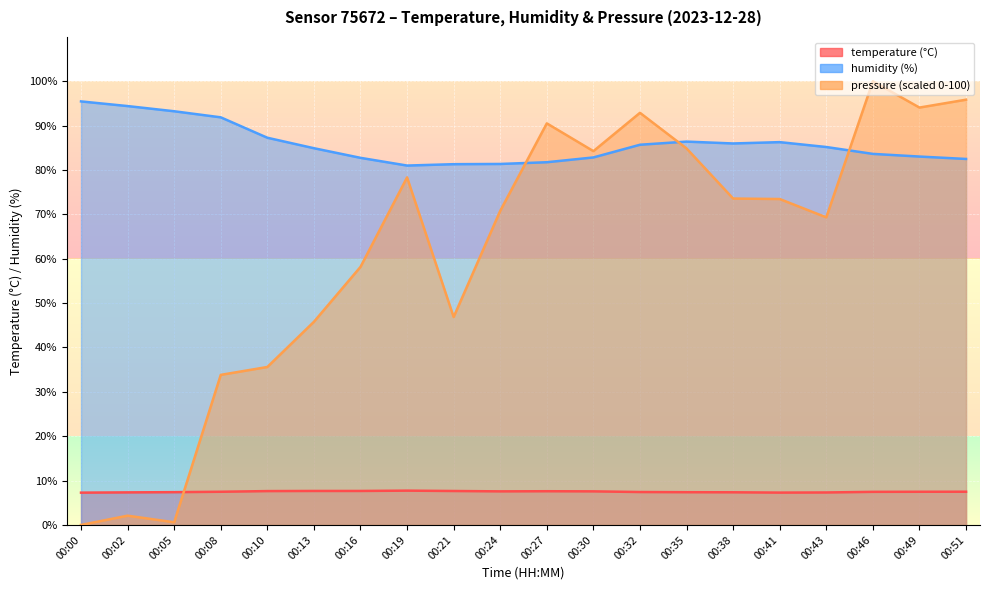

At which label does humidity first exceed 85?

00:00